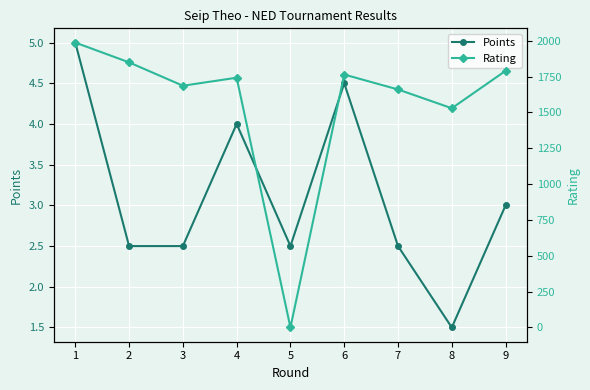

Where do Points and Rating first cross each other?

4 and 5